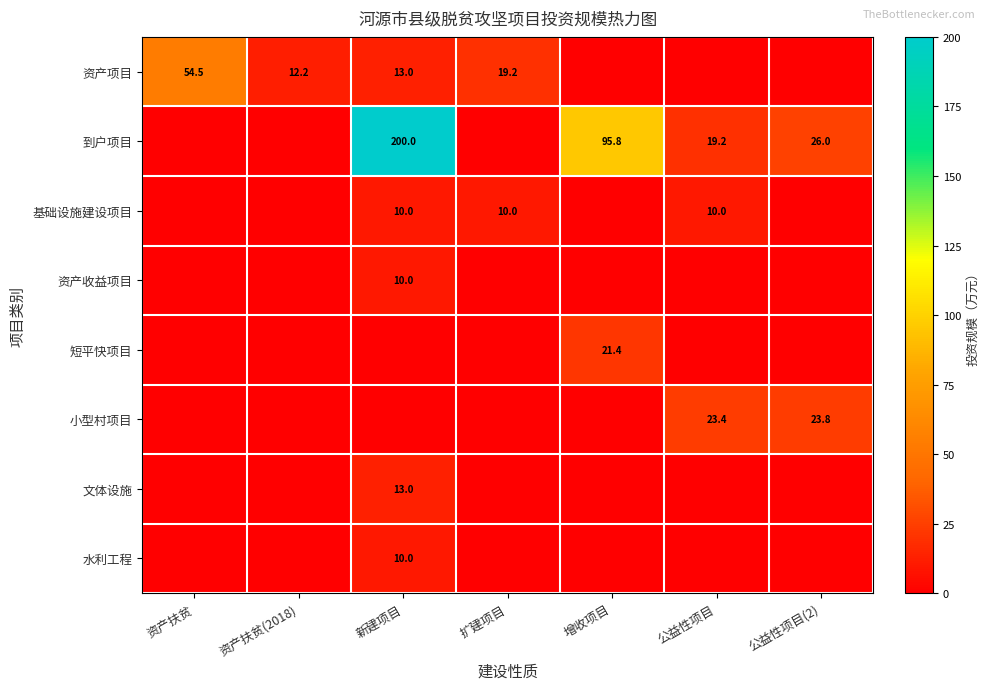

At which label does 短平快项目 reach its peak?

增收项目